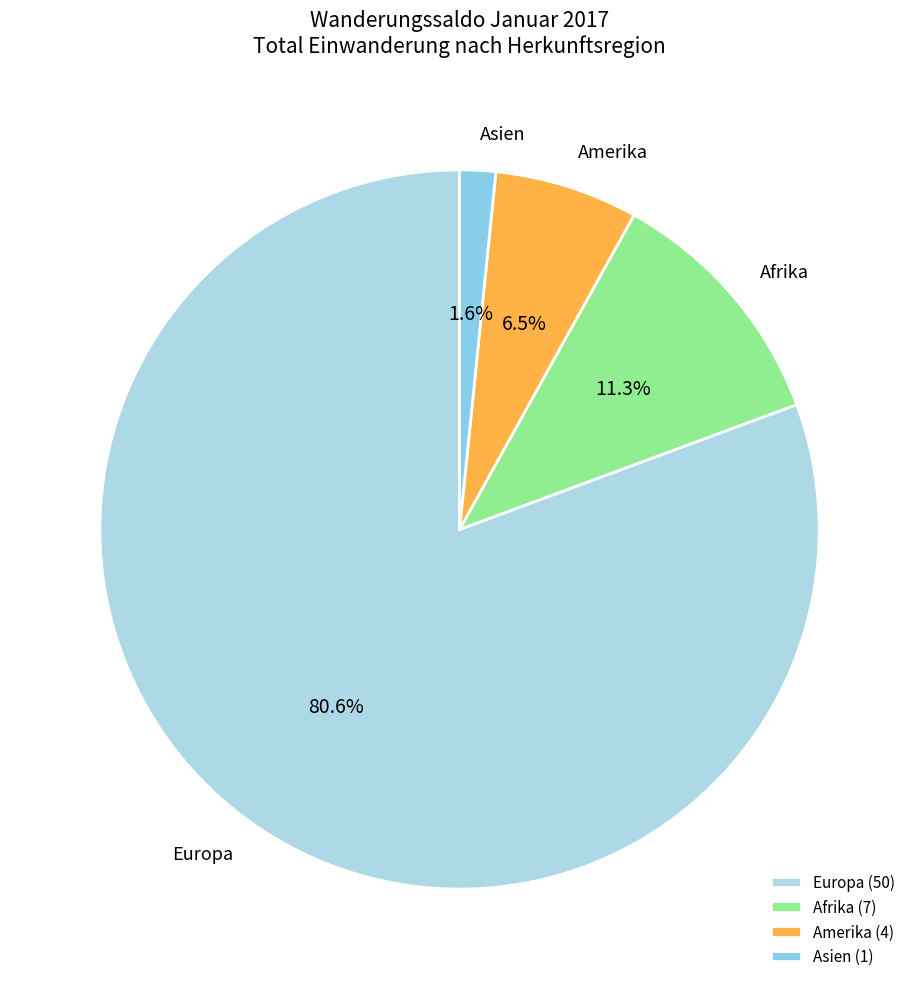

Which slice is the smallest?

Asien